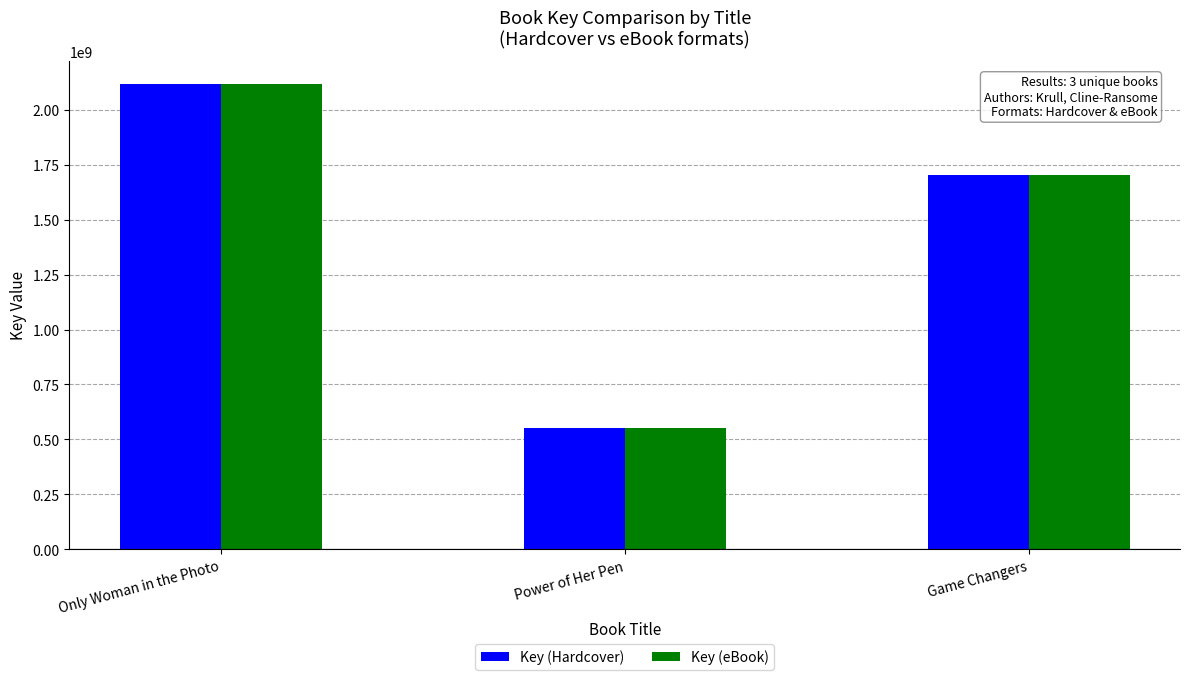

Is the value of Key (Hardcover) at Only Woman in the Photo greater than the value of Key (eBook) at Game Changers?

Yes